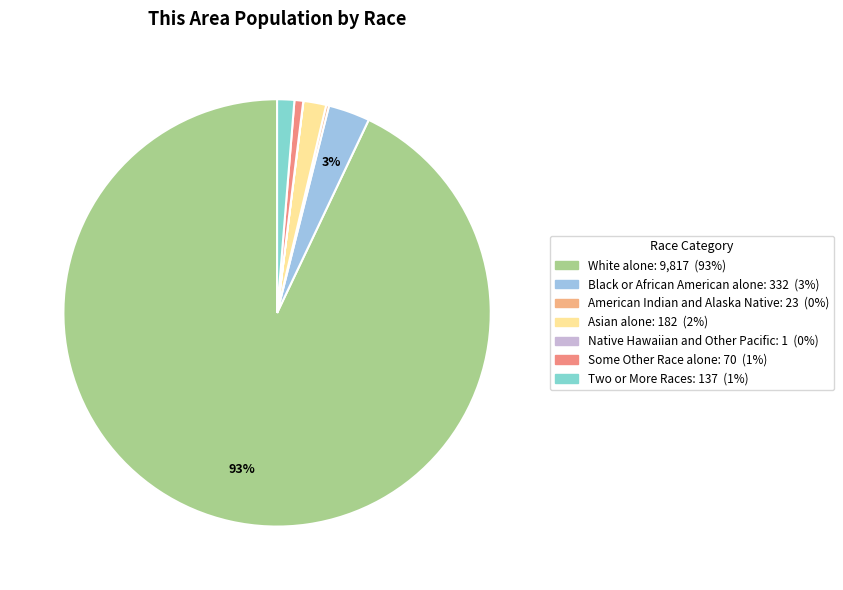

Which slice is the largest?

White alone